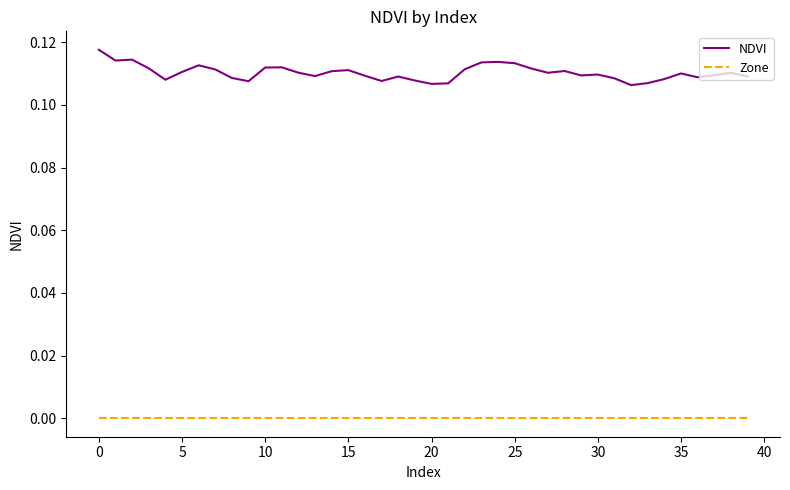

Rank the series by their maximum value, from highest to lowest.

NDVI, Zone